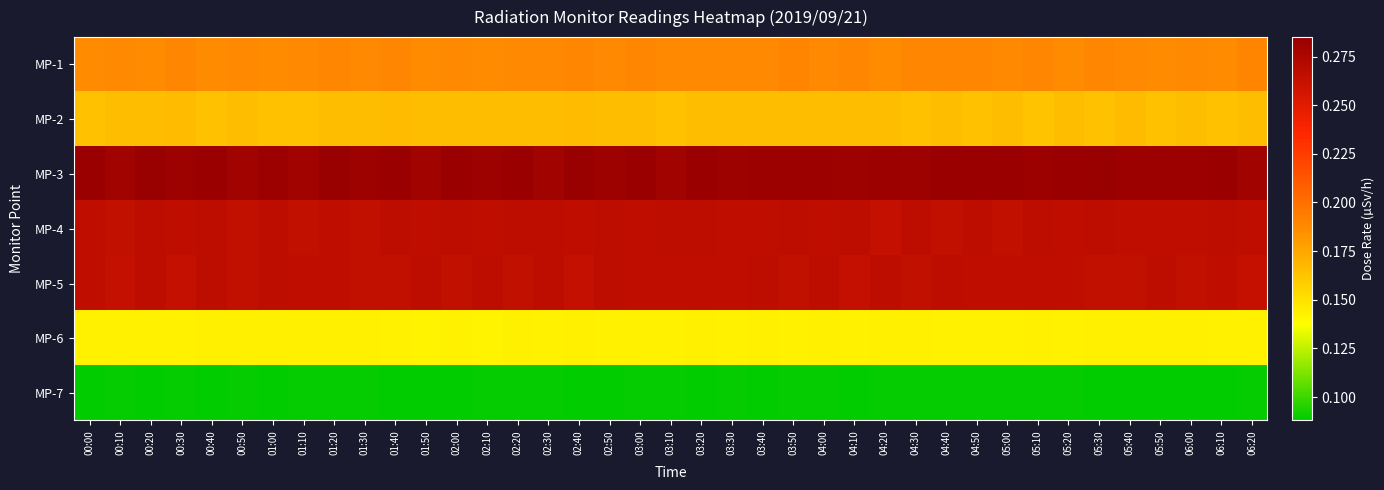

At which category is the sum across all series the highest?

01:20